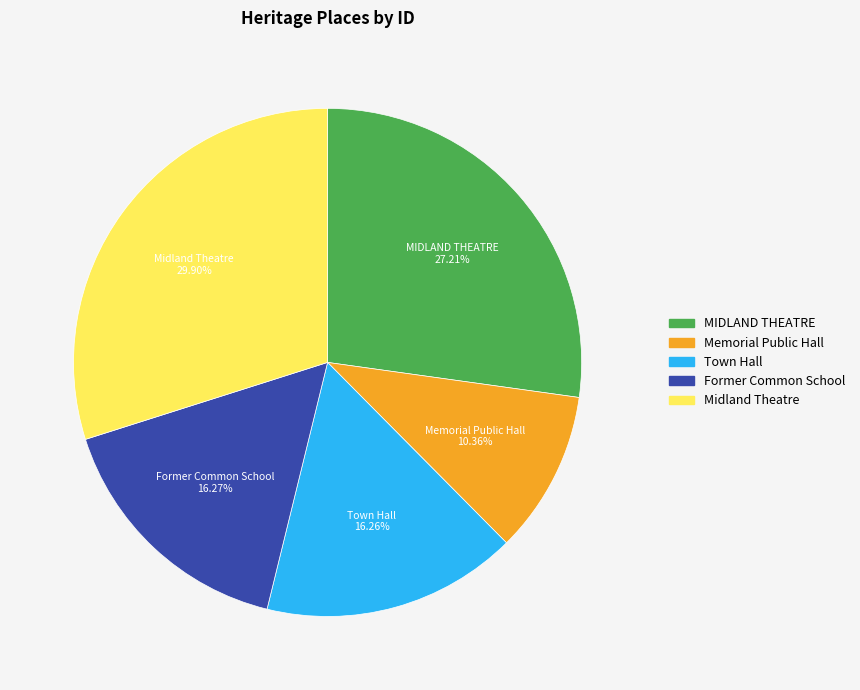

Is the sum of Former Common School and Memorial Public Hall greater than half?

No